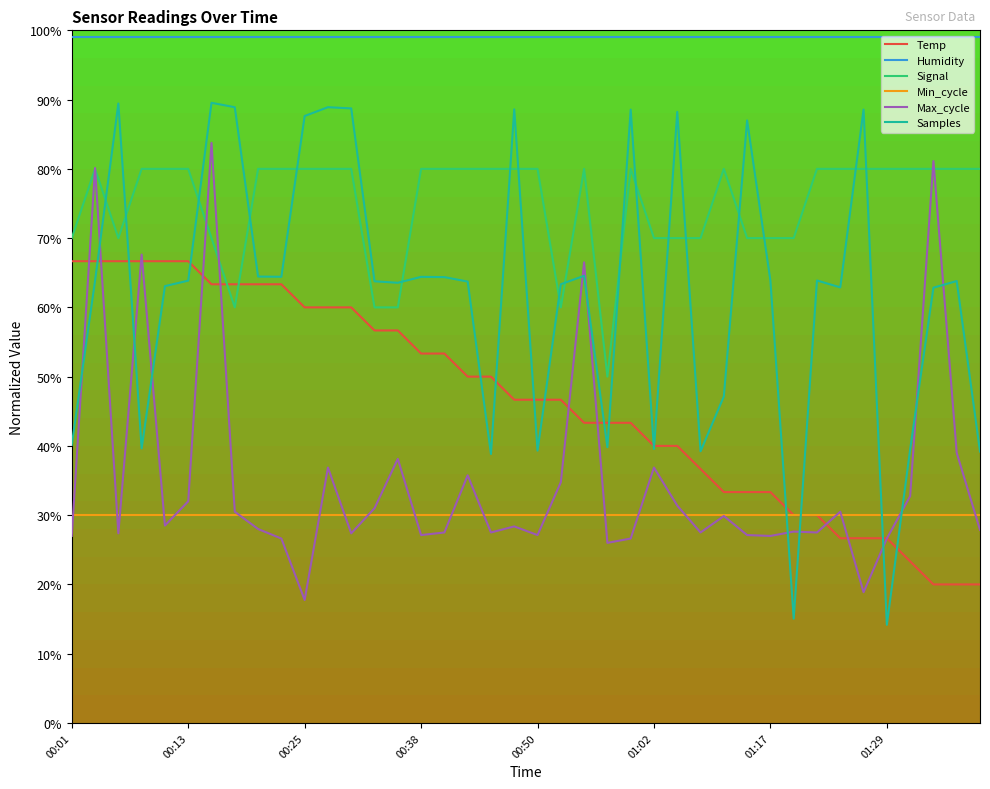

Which series has the widest spread of values?

Samples